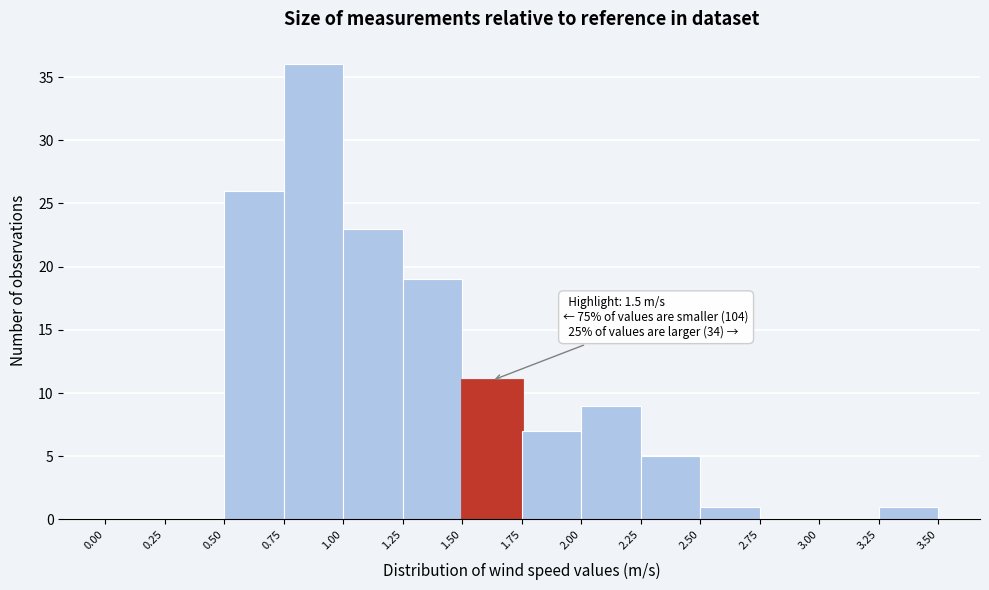

Which range on the x-axis has the tallest bar?

0.75 to 1.00